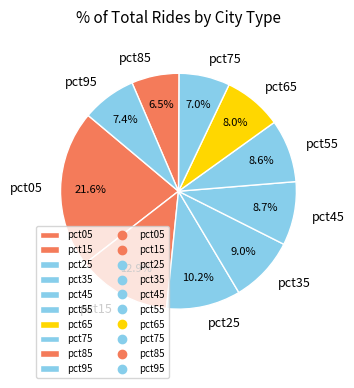

Between pct05 and pct95, which is larger?

pct05